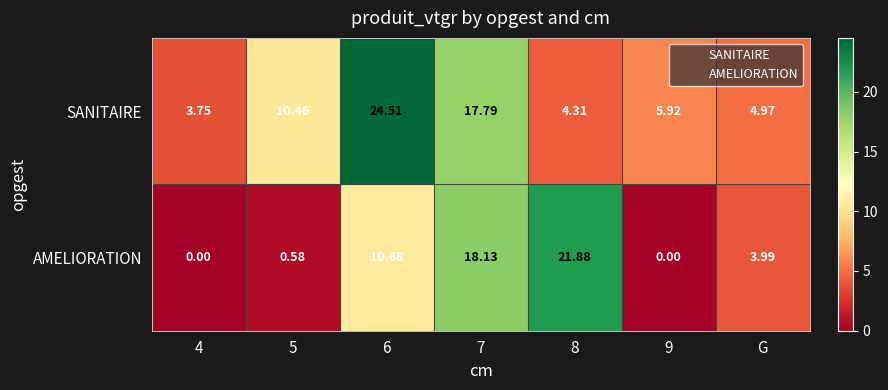

Rank the series by their maximum value, from lowest to highest.

AMELIORATION, SANITAIRE